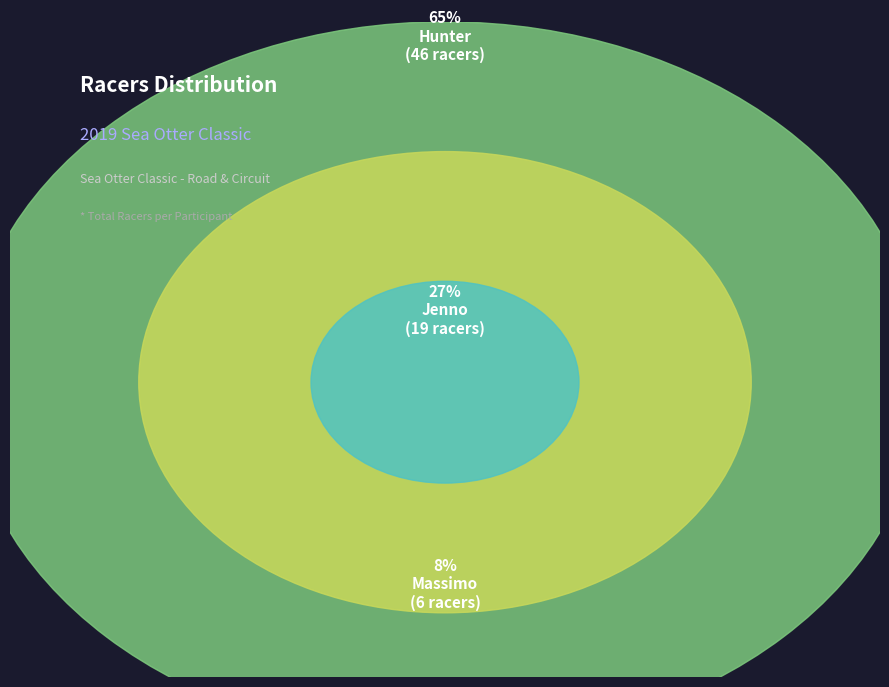

What percentage do Jenno and Massimo together represent?

35.2%